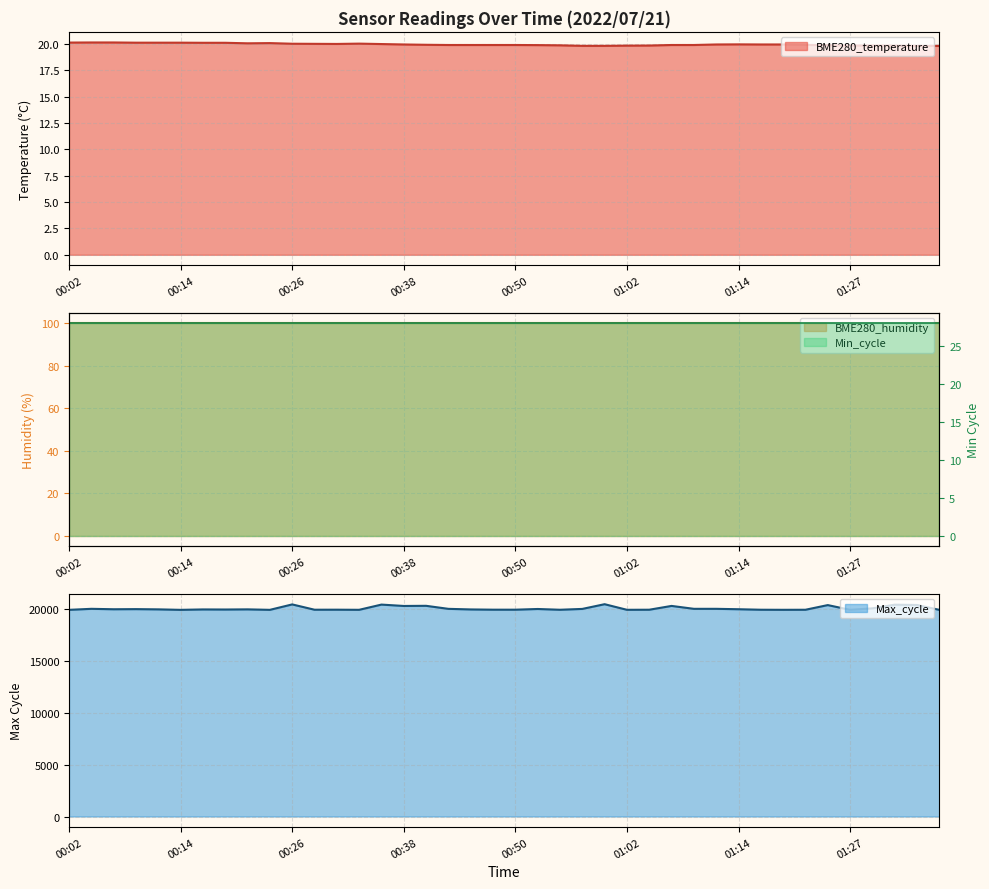

What is the difference between the second highest and minimum values in the Max_cycle series?

524